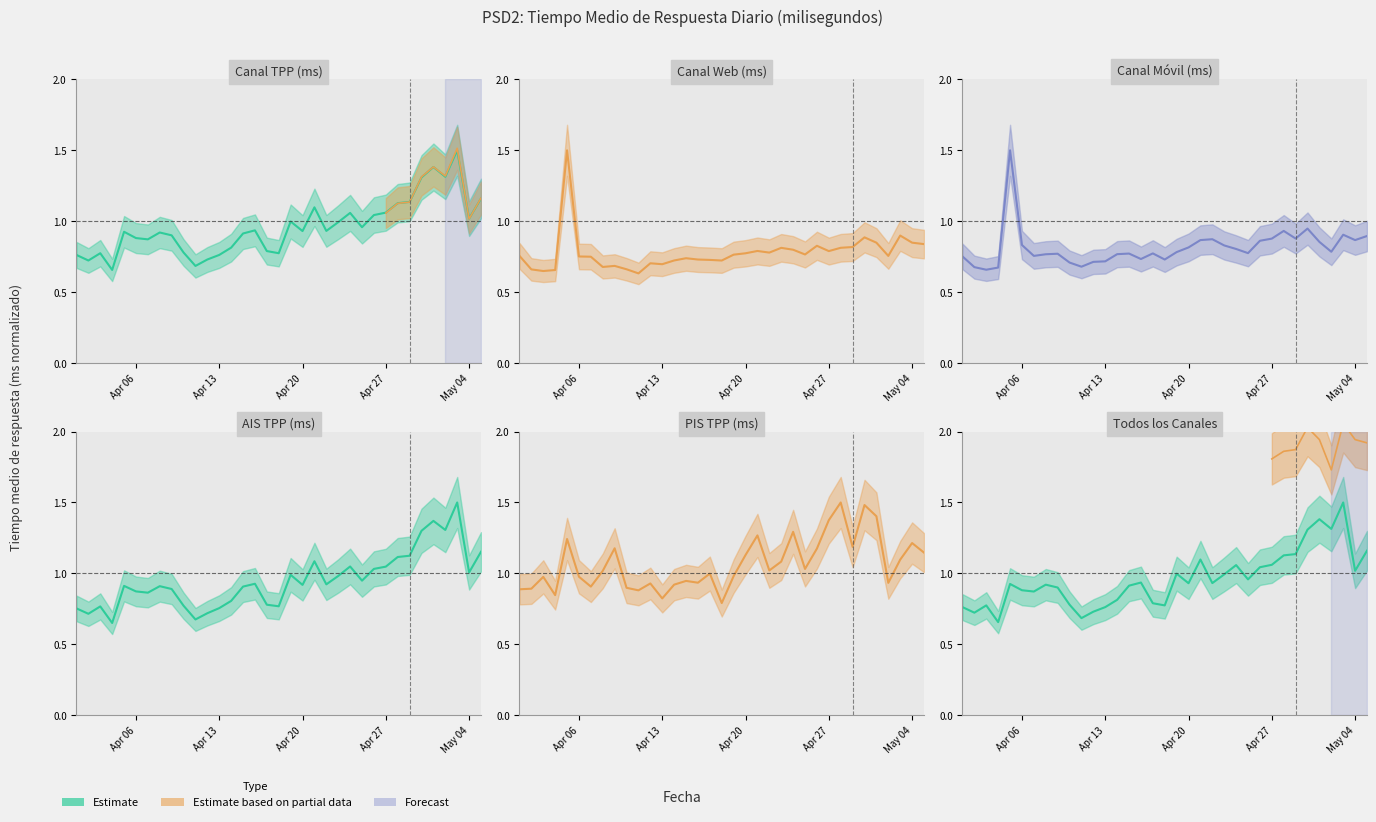

What position from the right is 2021-04-15?

21